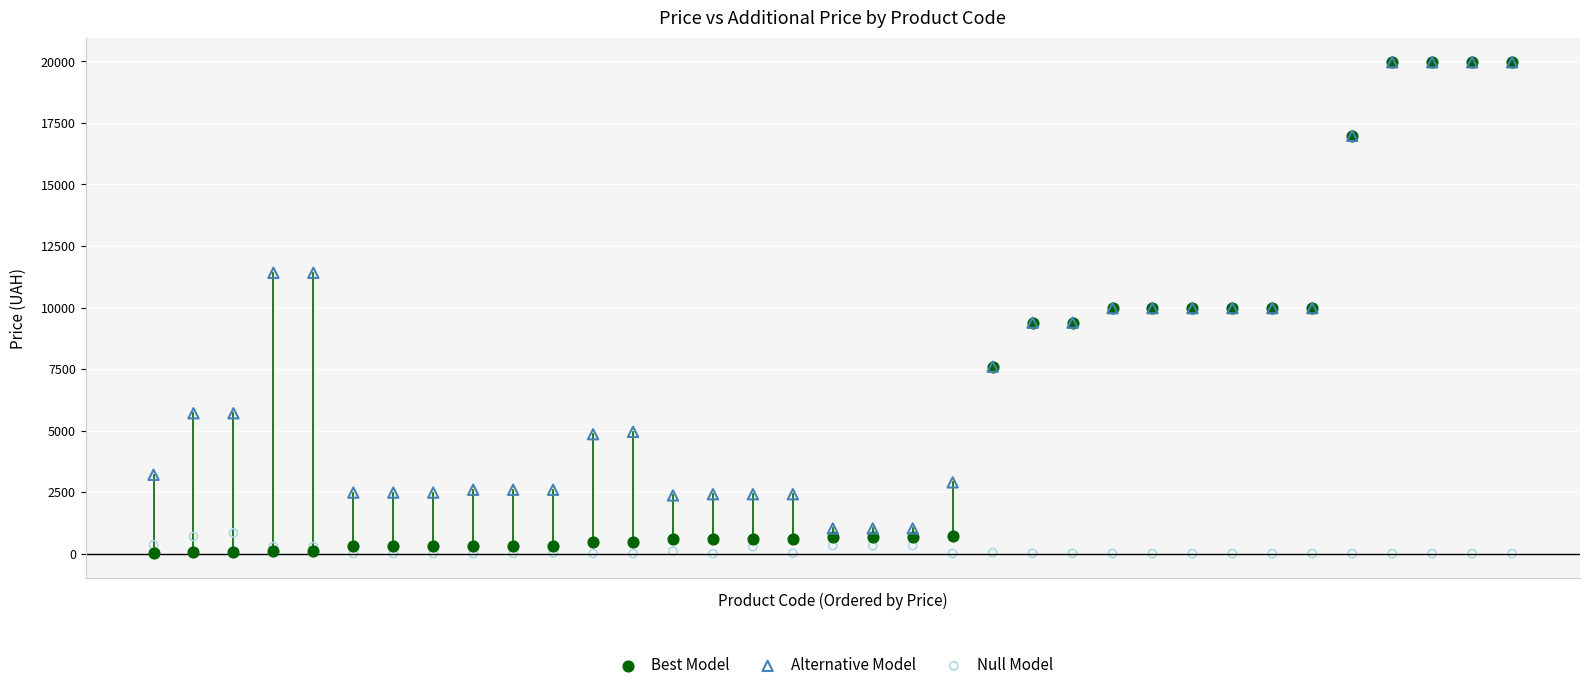

Which series has the widest spread of Y values?

Best Model